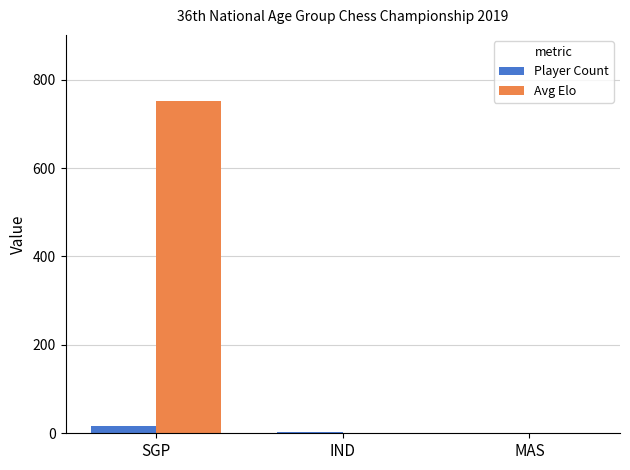

Does the chart contain stacked bars?

No